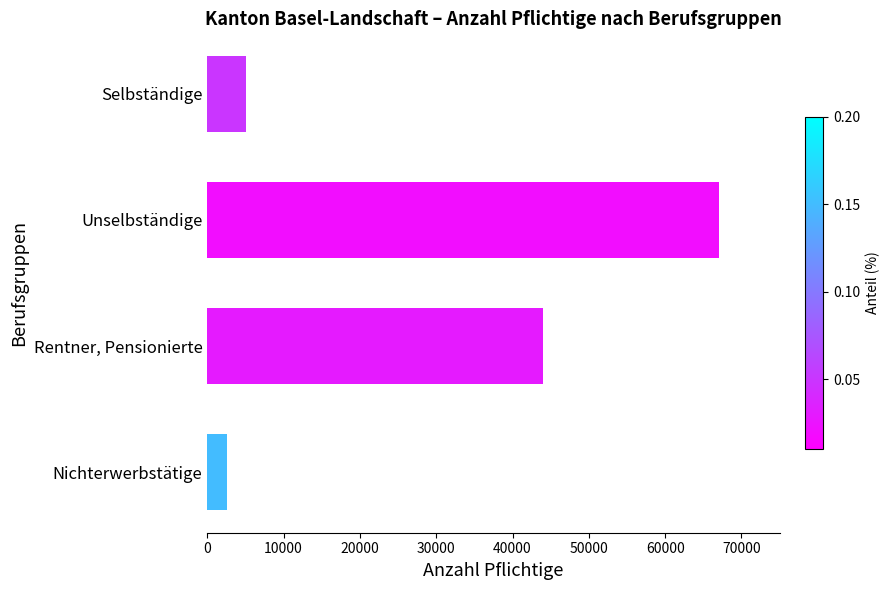

Reading top to bottom, extract all data points from this chart.

Selbständige=5132	Unselbständige=67004	Rentner, Pensionierte=44046	Nichterwerbstätige=2585